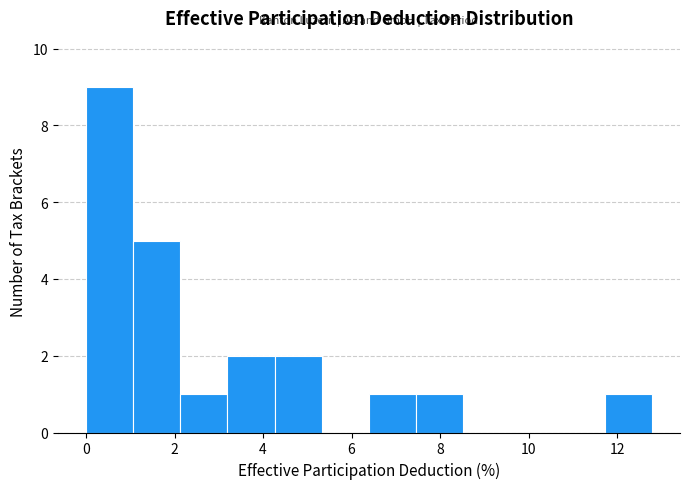

How tall is the bar that spans 2.2 to 3.2 on the x-axis? Neither the bar edges nor the heights are printed on the chart, so give them approximately, as read against the axes.

1